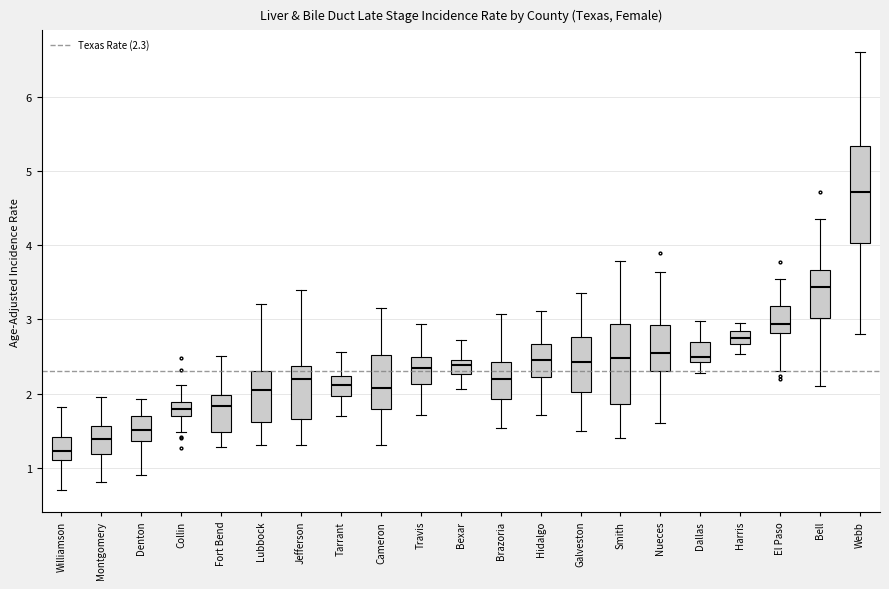

Reading left to right, read every box against the y-axis: the position of its median line, the range the box covers, and the ends of its whiskers. The values are not printed on the chart, so give them approximately, as read against the axis.

Williamson: median 1.2, box 1.1 to 1.4, whiskers 0.7 to 1.8
Montgomery: median 1.4, box 1.2 to 1.6, whiskers 0.8 to 2.0
Denton: median 1.5, box 1.4 to 1.7, whiskers 0.9 to 1.9
Collin: median 1.8, box 1.7 to 1.9, whiskers 1.5 to 2.1
Fort Bend: median 1.8, box 1.5 to 2.0, whiskers 1.3 to 2.5
Lubbock: median 2.0, box 1.6 to 2.3, whiskers 1.3 to 3.2
Jefferson: median 2.2, box 1.7 to 2.4, whiskers 1.3 to 3.4
Tarrant: median 2.1, box 2.0 to 2.2, whiskers 1.7 to 2.6
Cameron: median 2.1, box 1.8 to 2.5, whiskers 1.3 to 3.2
Travis: median 2.3, box 2.1 to 2.5, whiskers 1.7 to 2.9
Bexar: median 2.4, box 2.3 to 2.5, whiskers 2.1 to 2.7
Brazoria: median 2.2, box 1.9 to 2.4, whiskers 1.5 to 3.1
Hidalgo: median 2.5, box 2.2 to 2.7, whiskers 1.7 to 3.1
Galveston: median 2.4, box 2.0 to 2.8, whiskers 1.5 to 3.4
Smith: median 2.5, box 1.9 to 2.9, whiskers 1.4 to 3.8
Nueces: median 2.5, box 2.3 to 2.9, whiskers 1.6 to 3.6
Dallas: median 2.5, box 2.4 to 2.7, whiskers 2.3 to 3.0
Harris: median 2.8 (inside the box), box 2.7 to 2.8, whiskers 2.5 to 3.0
El Paso: median 2.9, box 2.8 to 3.2, whiskers 2.3 to 3.5
Bell: median 3.4, box 3.0 to 3.7, whiskers 2.1 to 4.3
Webb: median 4.7, box 4.0 to 5.3, whiskers 2.8 to 6.6